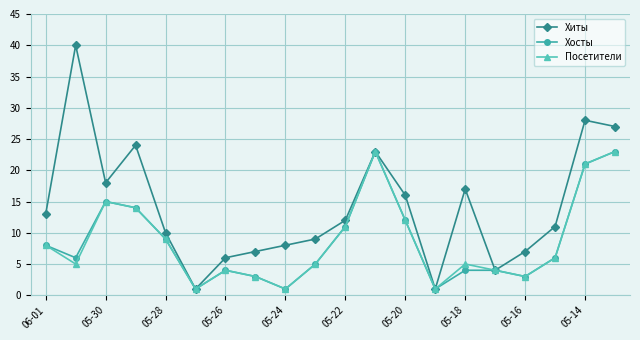

How many interior local valleys does the Посетители series have?

5